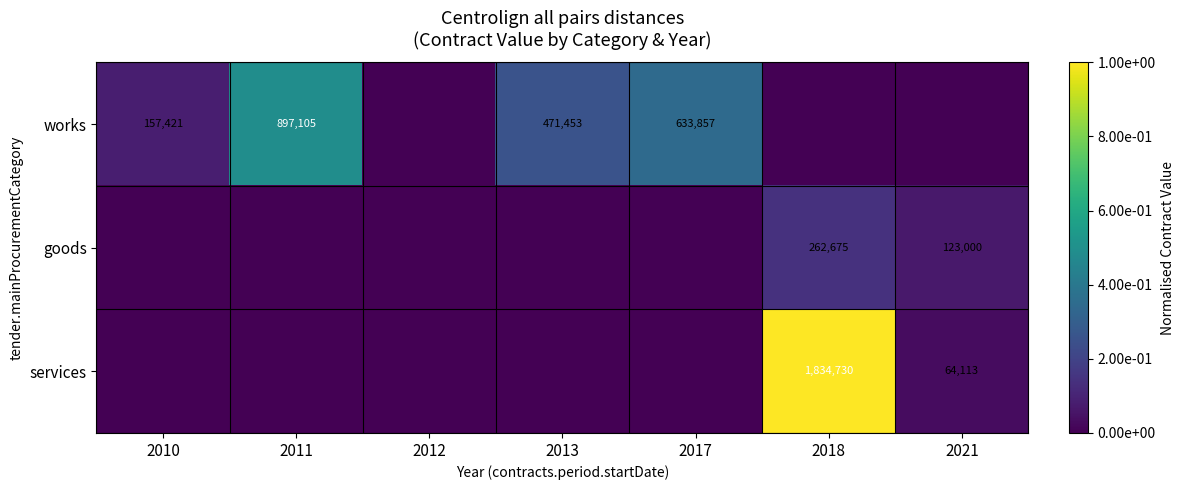

The value of works at 2010 is 157421. True or false?

True